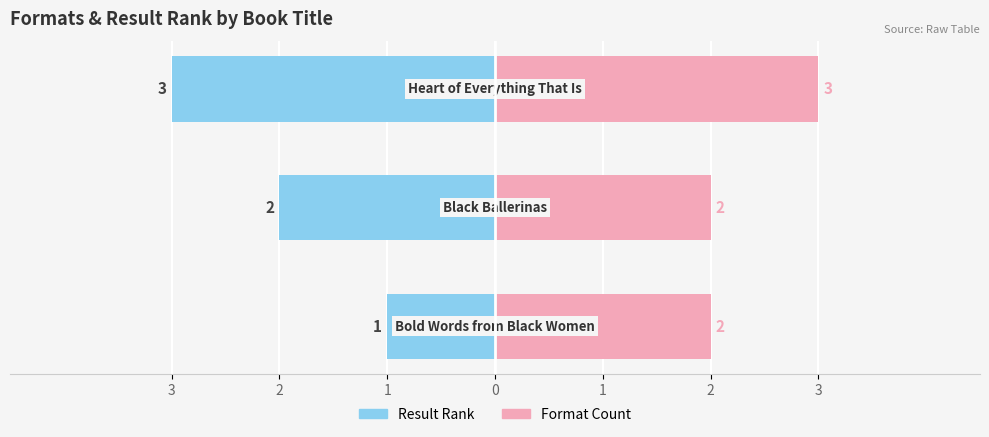

List the series in order of their overall mean, highest first.

Format Count, Result Rank